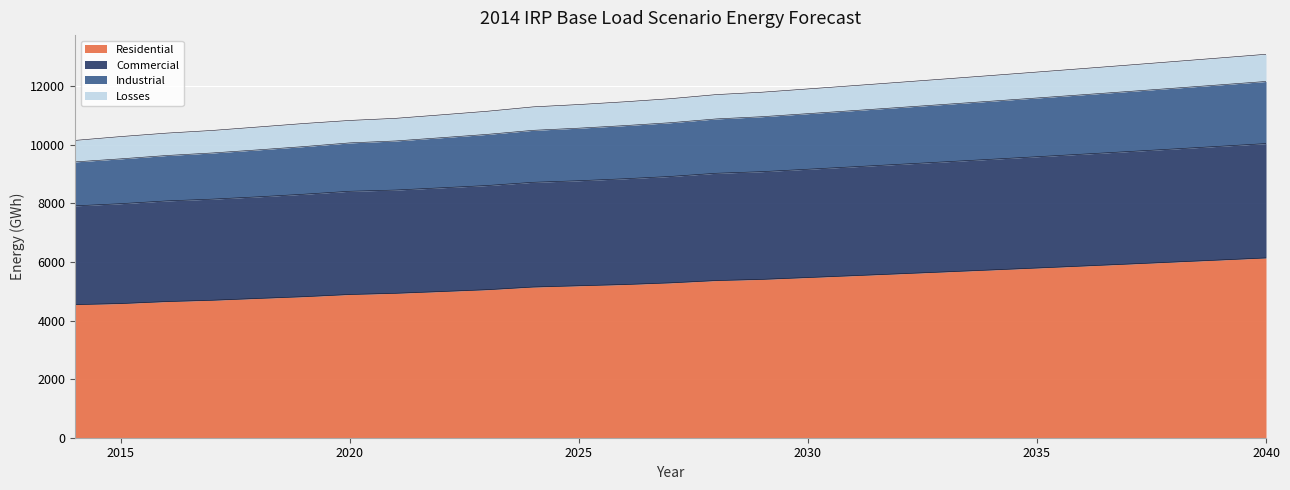

At which label is Residential closest to 5342?

2028